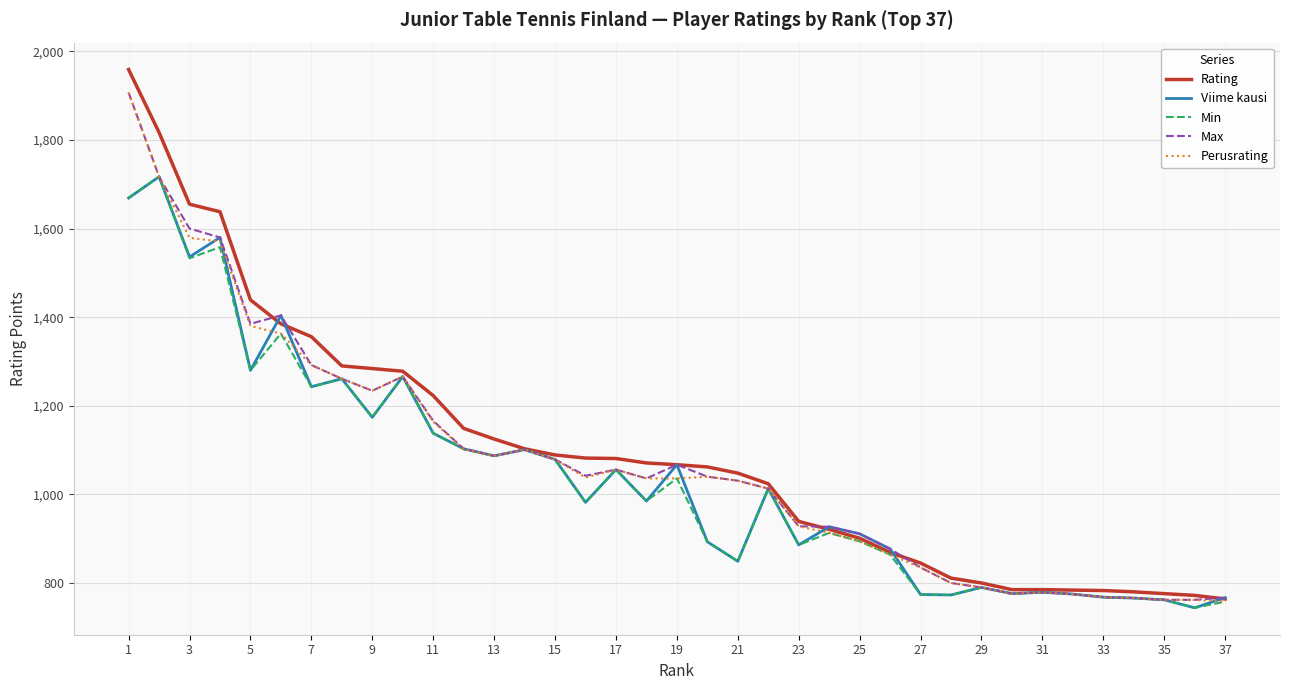

What is the minimum value for Viime kausi?

744